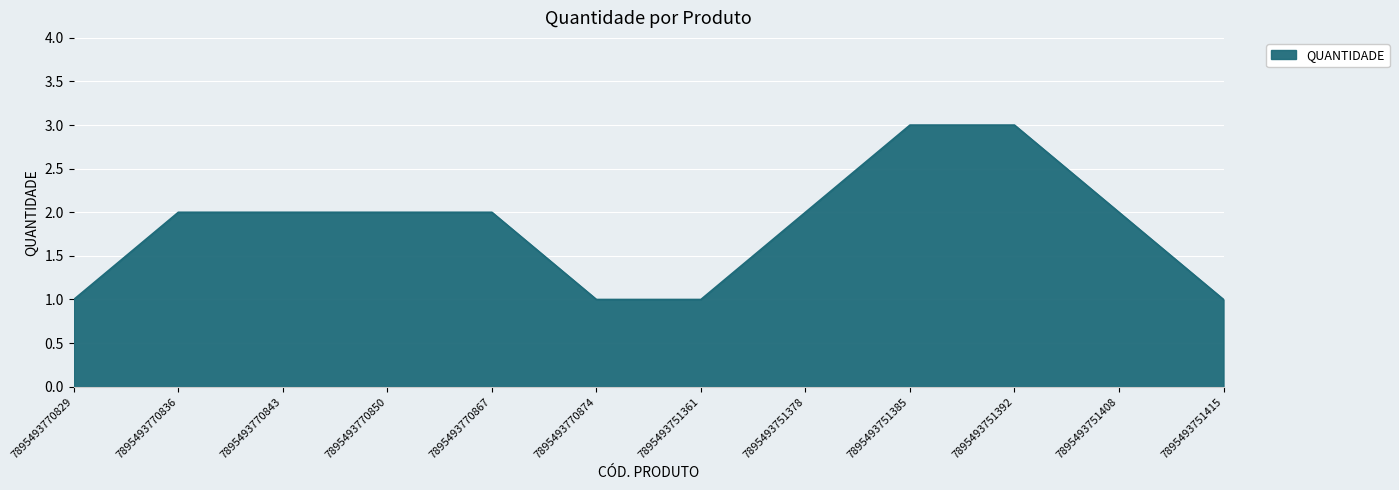

What is the greatest value displayed?

3